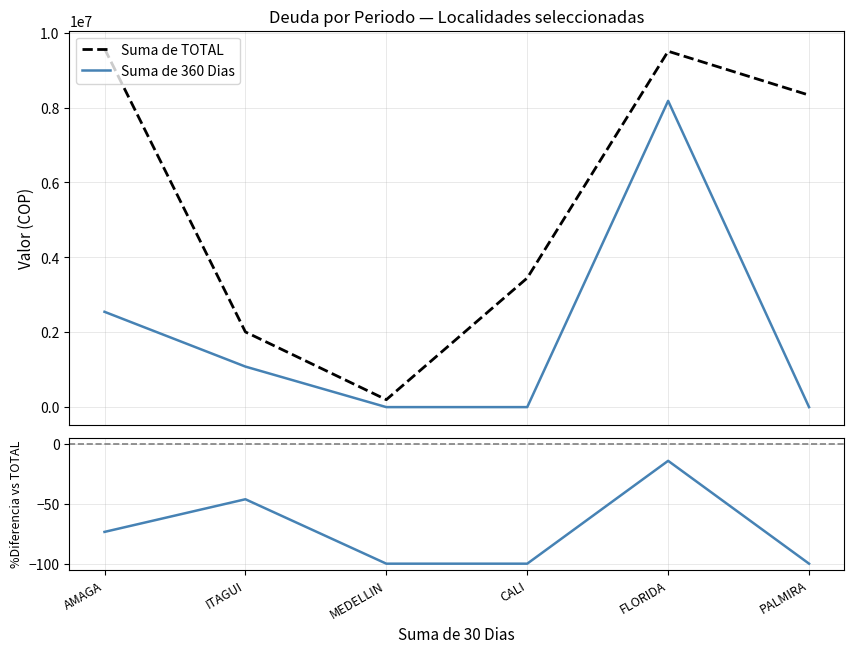

What is the difference between the maximum and minimum values in the Suma de 360 Dias series?

8178901.2